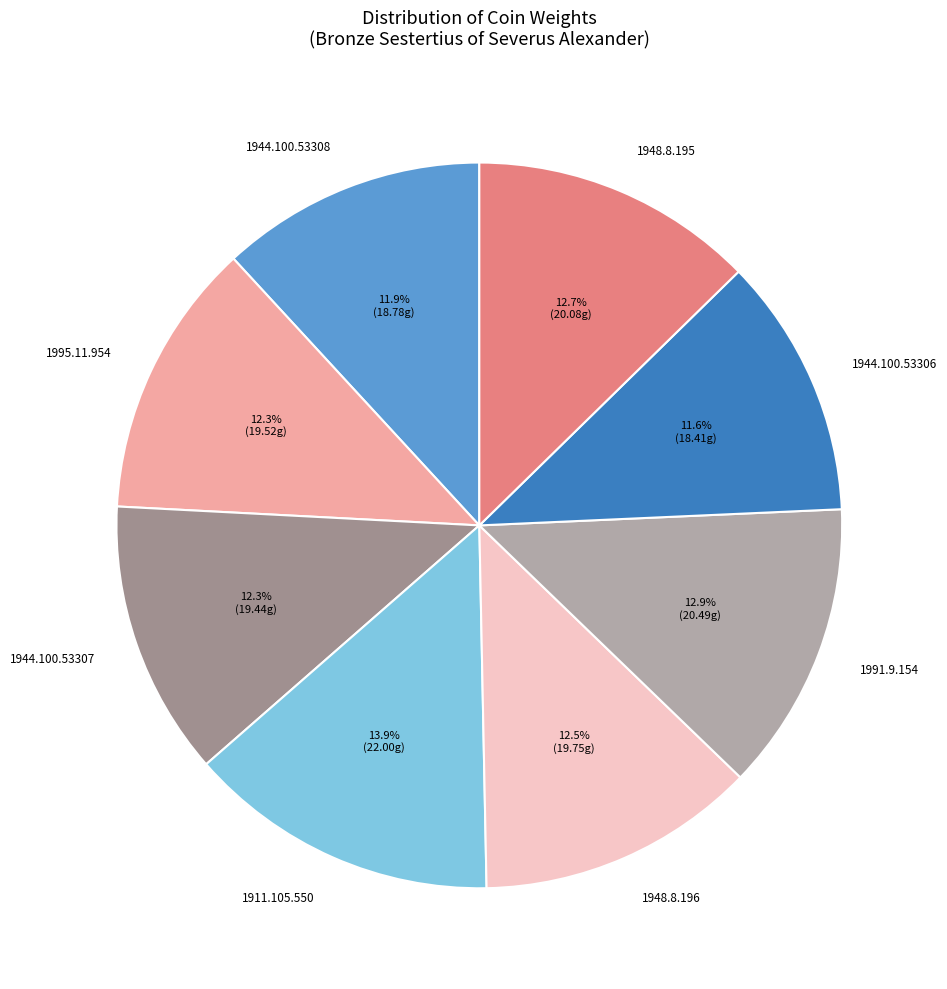

Approximately how many times larger is the value at 1944.100.53307 compared to 1944.100.53306?

1.1